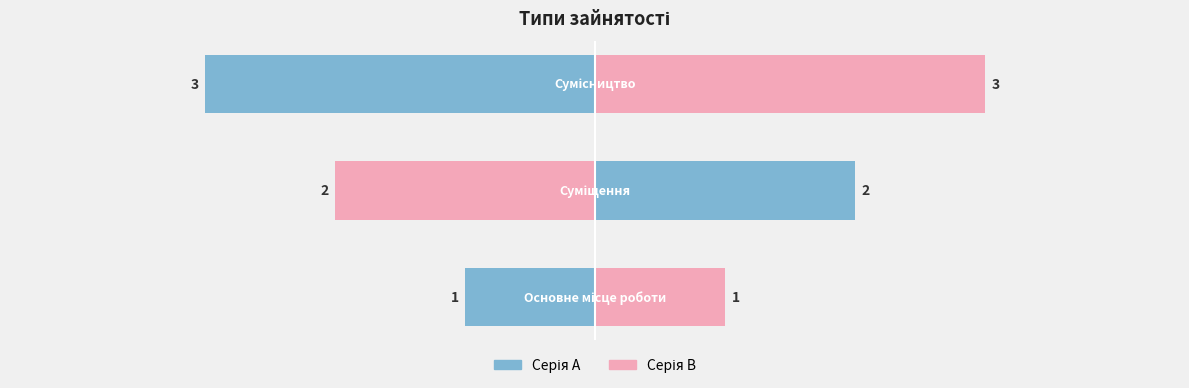

Between Суміщення and Основне місце роботи, which is larger?

Суміщення